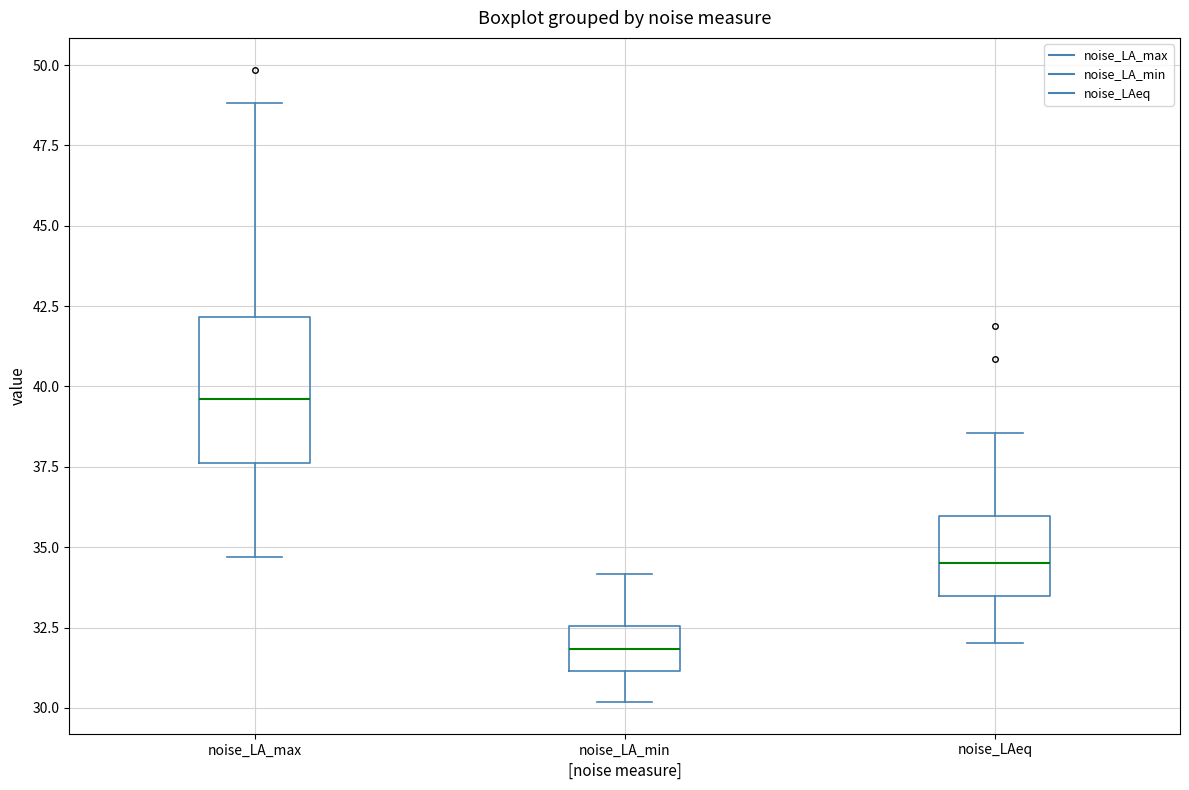

Comparing the boxes themselves (not the whiskers), which one is the tallest?

noise_LA_max